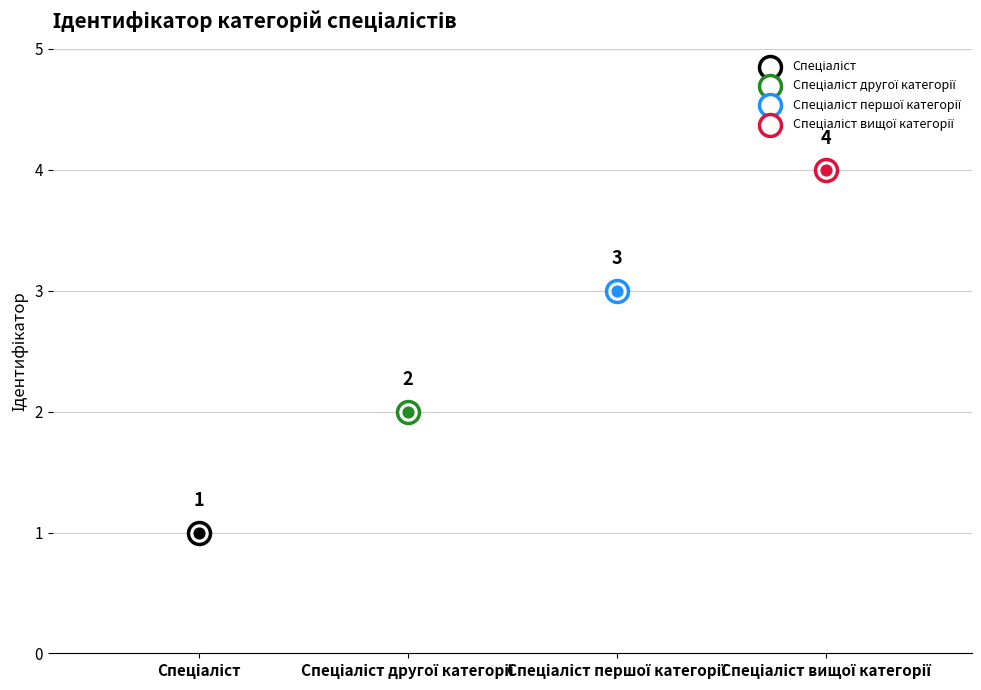

Between Спеціаліст другої категорії and Спеціаліст вищої категорії, which is larger?

Спеціаліст вищої категорії